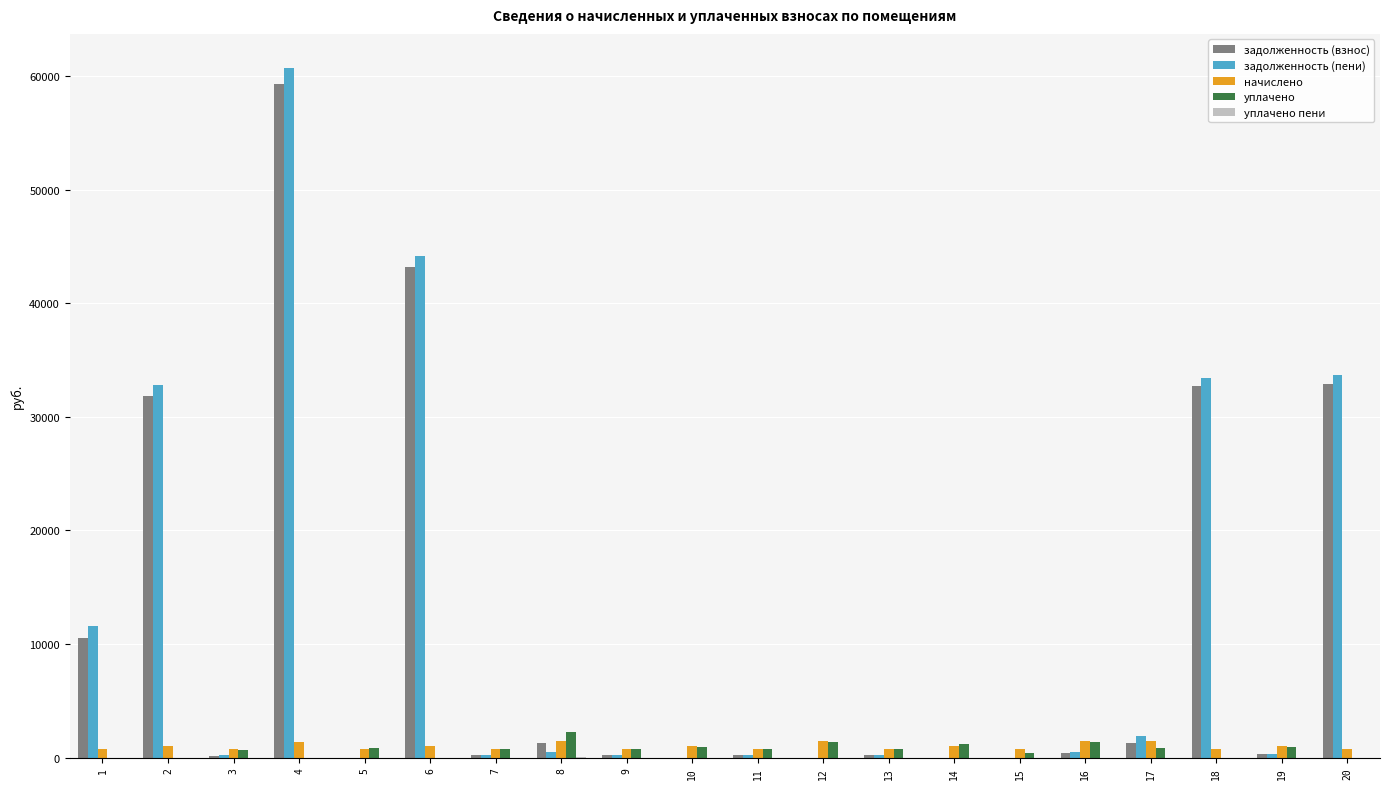

What is the total value across all series at 16?

3693.4